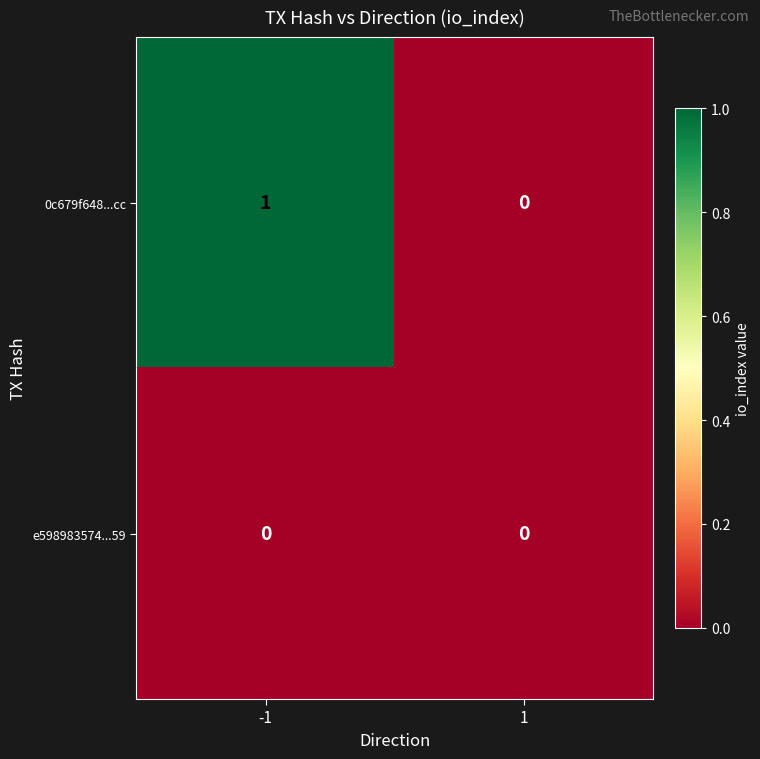

Reading left to right, list all the values displayed in this chart.

0c679f648...cc: 1	0
e598983574...59: 0	0